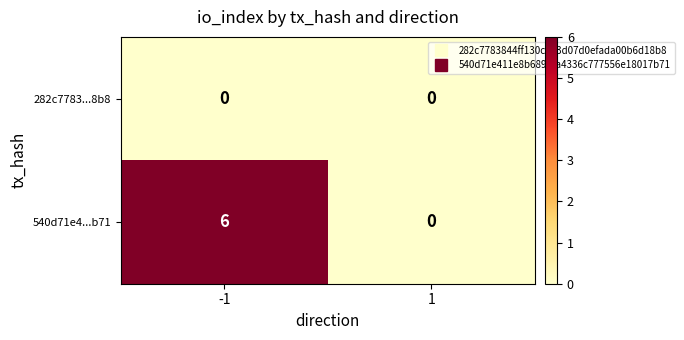

Reading left to right, list all the values displayed in this chart.

282c7783...8b8: -1=0	1=0
540d71e4...b71: -1=6	1=0